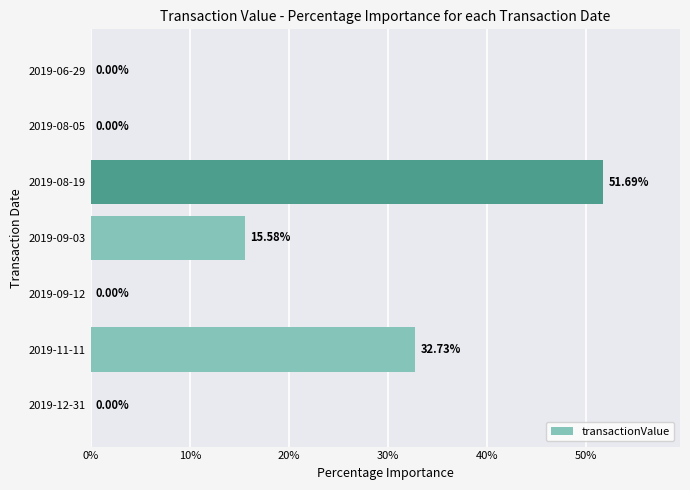

Does the chart contain stacked bars?

No